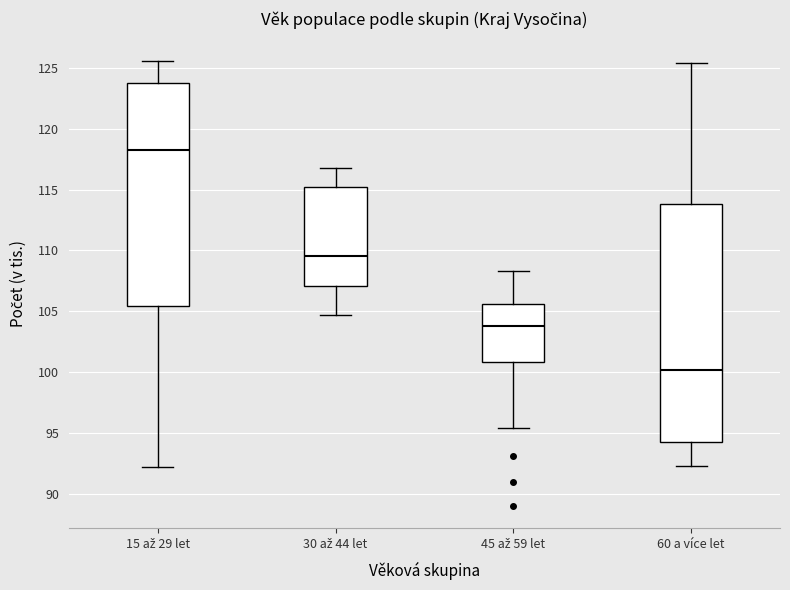

Which box's median line is the highest?

15 až 29 let